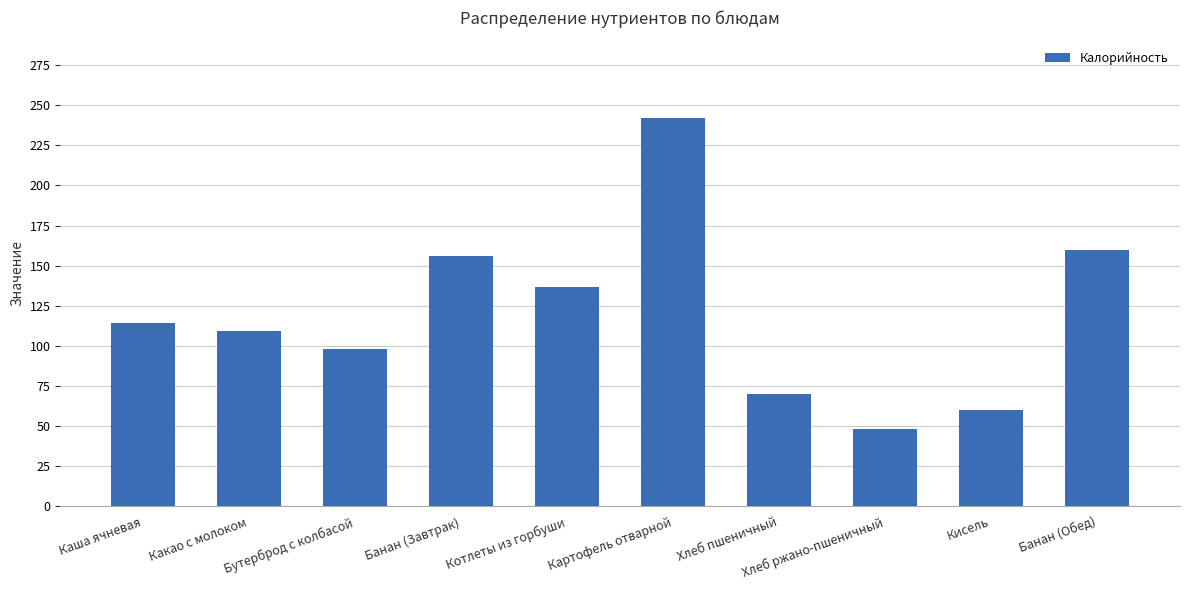

What is the label of the 7th bar from the right?

Банан (Завтрак)